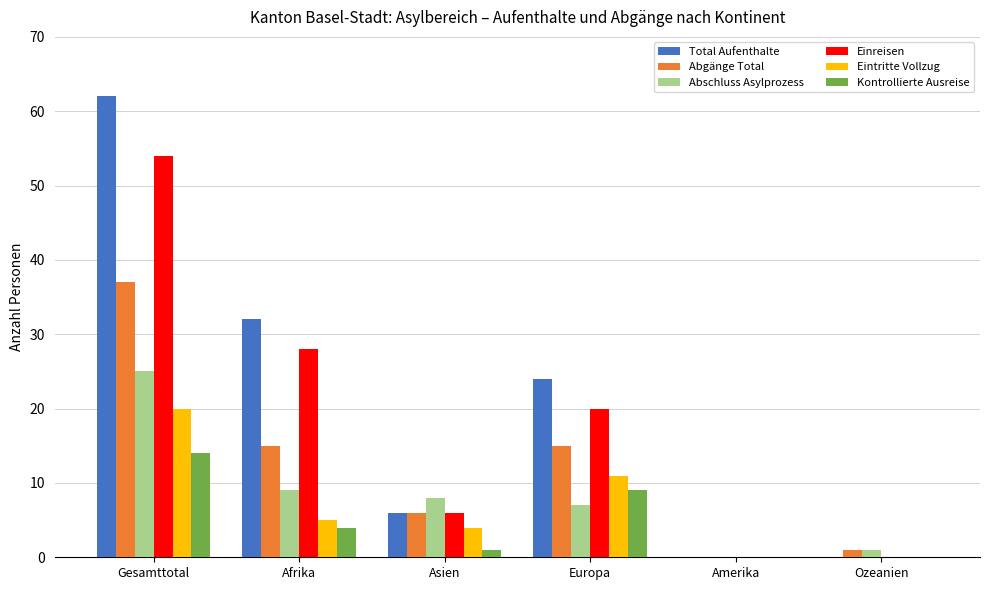

At which label is Total Aufenthalte closest to 31?

Afrika